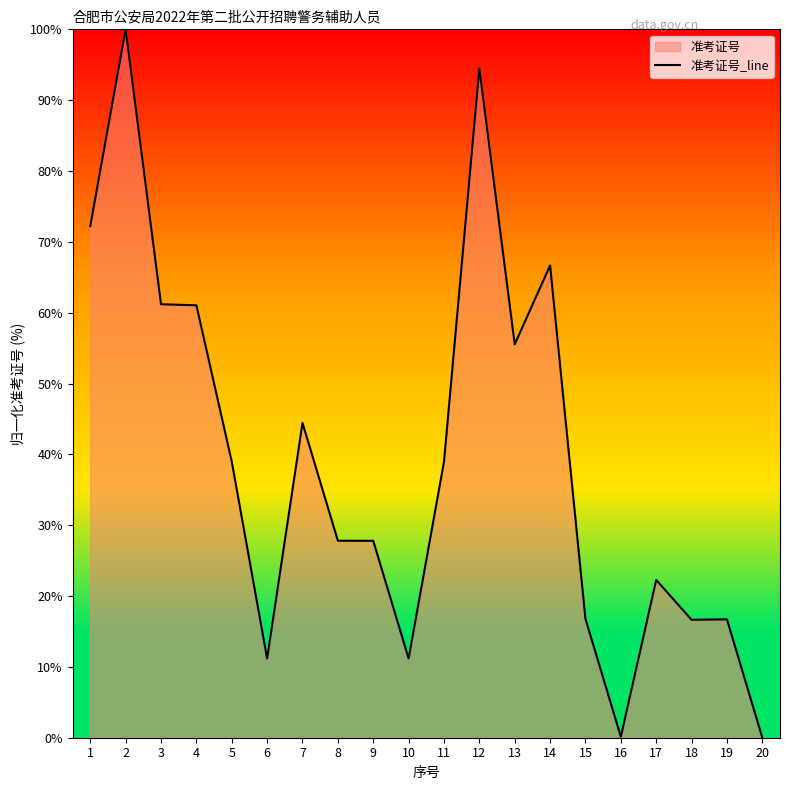

What is the greatest value displayed?

100.0